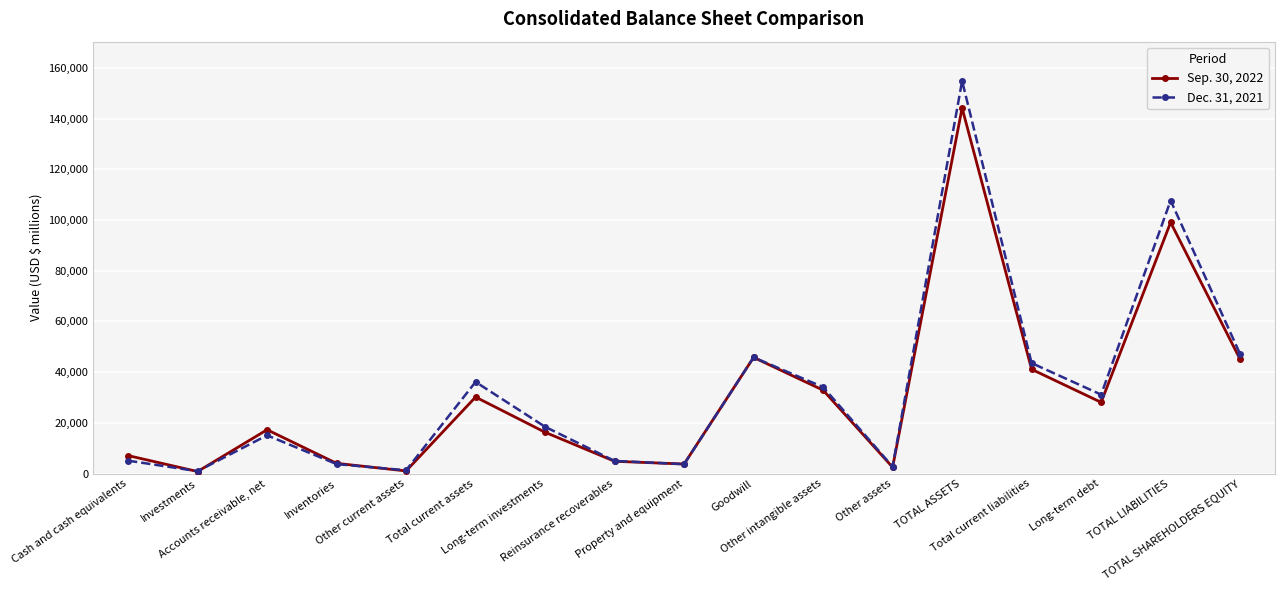

True or false: Sep. 30, 2022 has more than 2 interior local peaks.

True